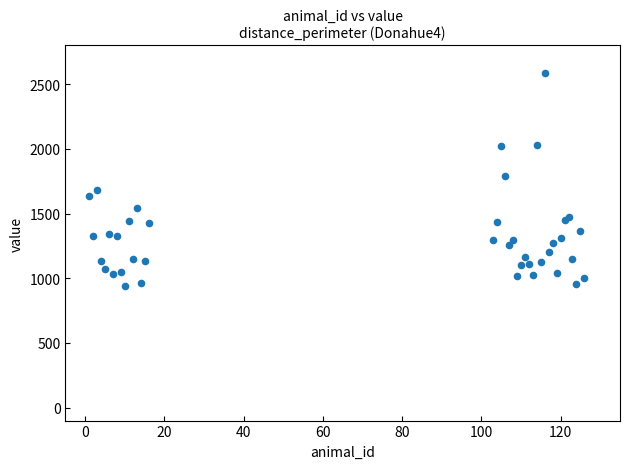

What Y value in the scatter plot is closest to 1763?

1793